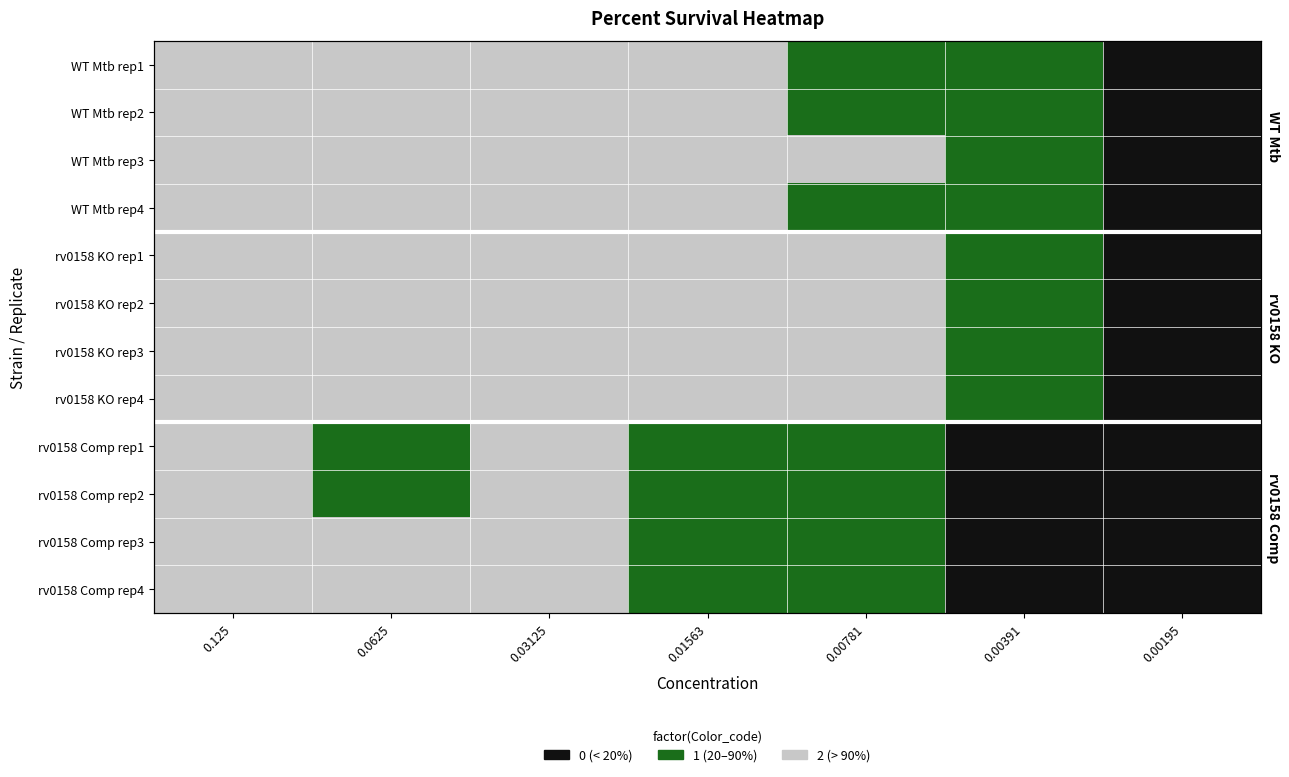

What is the maximum value shown in the chart?

2